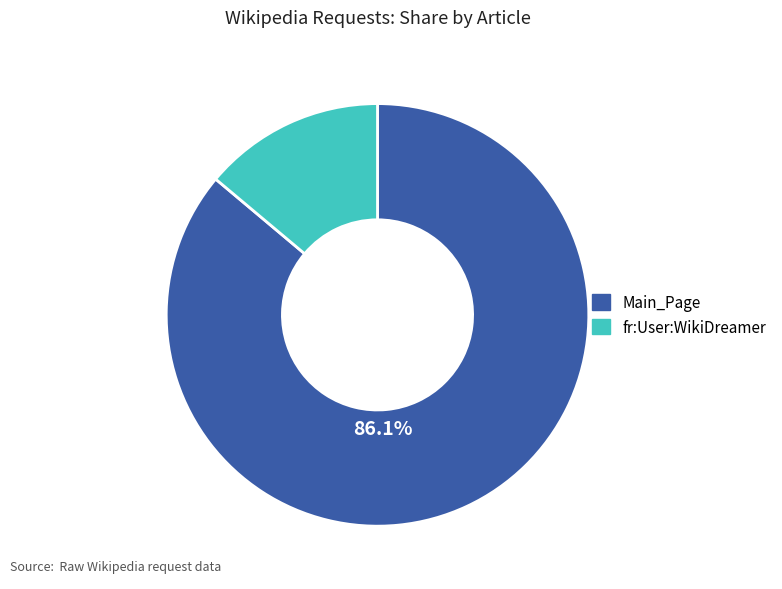

Count the number of slices in the pie.

2